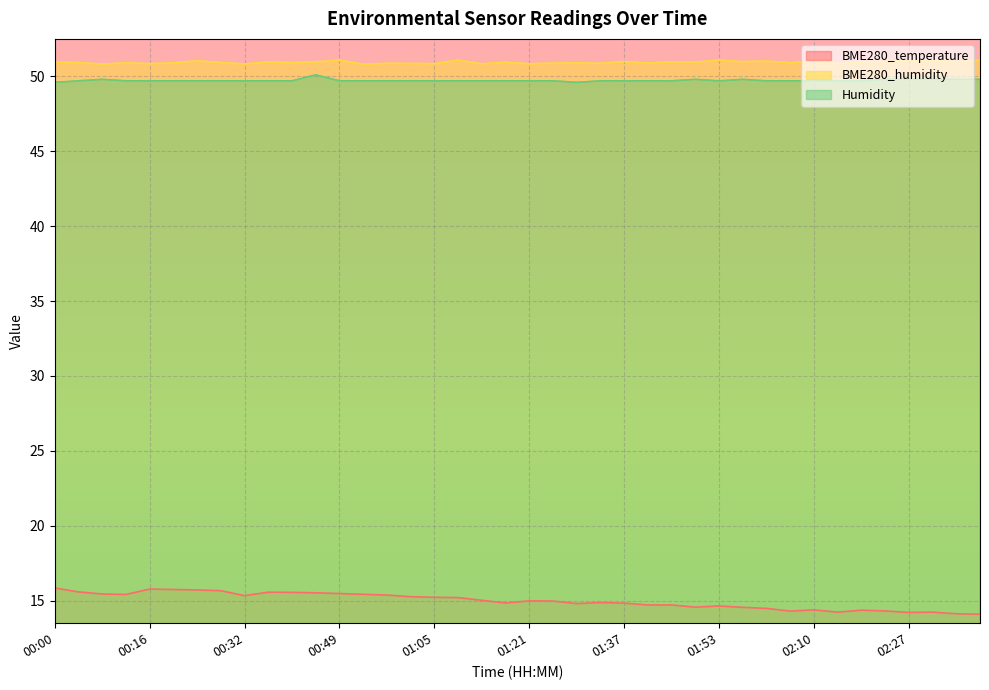

The value of BME280_temperature at 00:04 is 15.6. True or false?

True